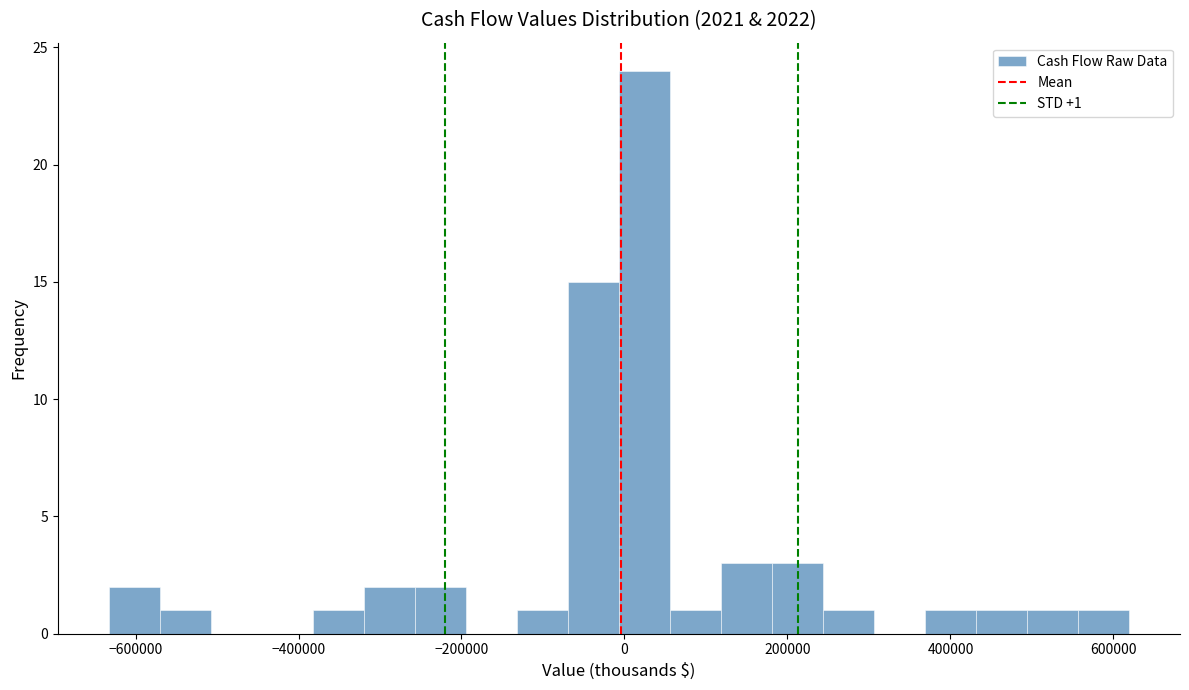

Read against the x-axis, roughly where is the centre of the tallest bar?

20000